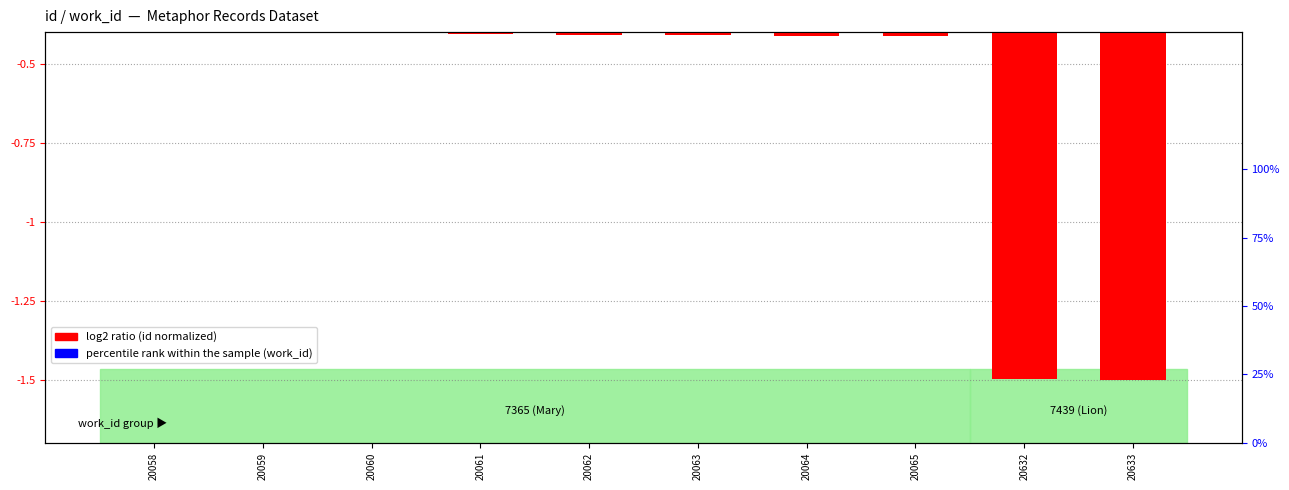

What is the average value of the log2 ratio (id normalized) series?

-0.6